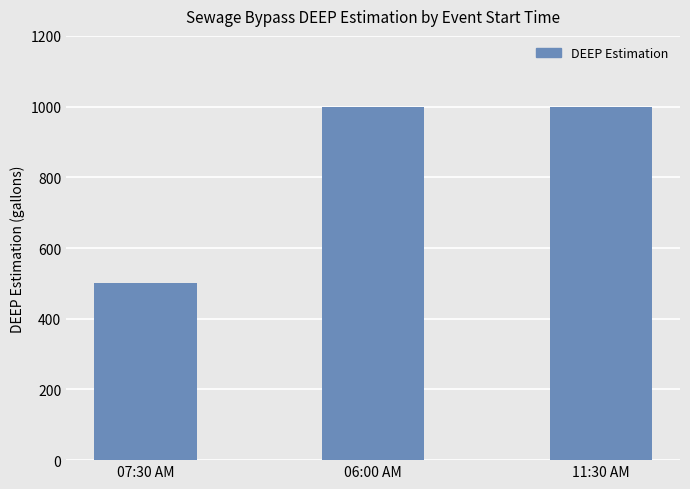

Reading right to left, extract all data points from this chart.

1000	1000	500